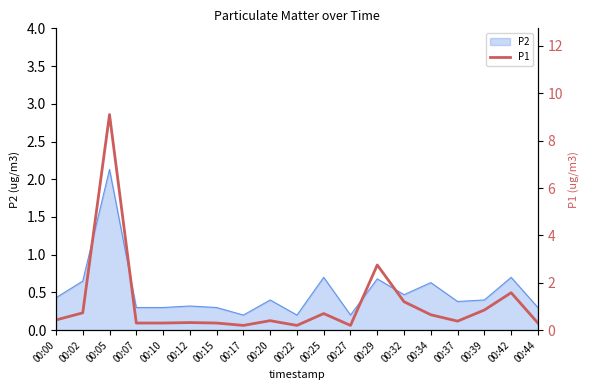

What is the greatest value displayed?

9.1